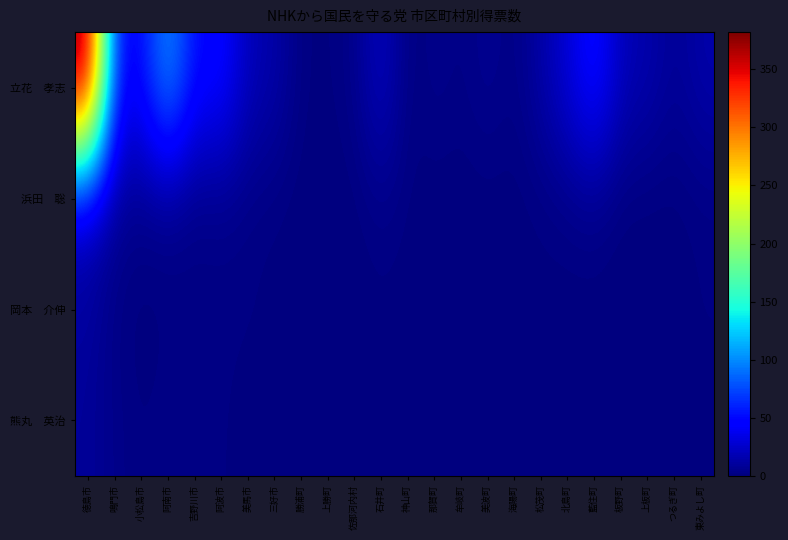

At how many categories does at least one series exceed 68?

2